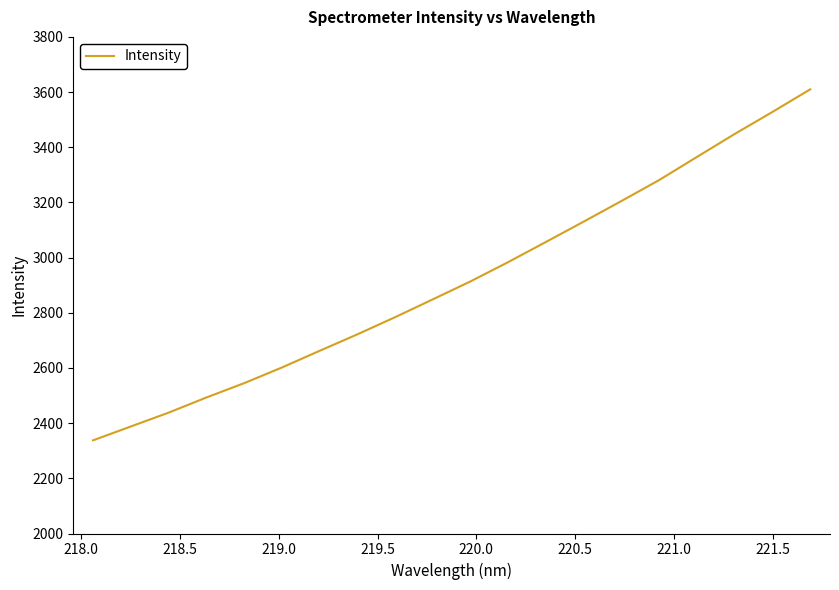

What is the difference between the maximum and minimum values?

1272.2